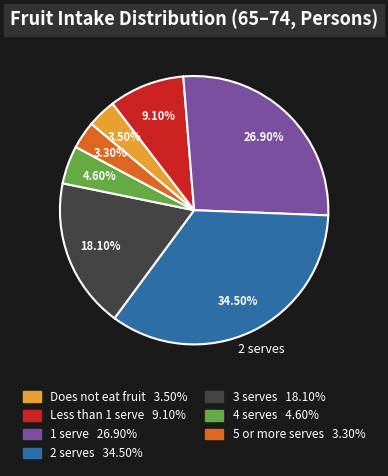

Is there a majority slice in this chart?

No